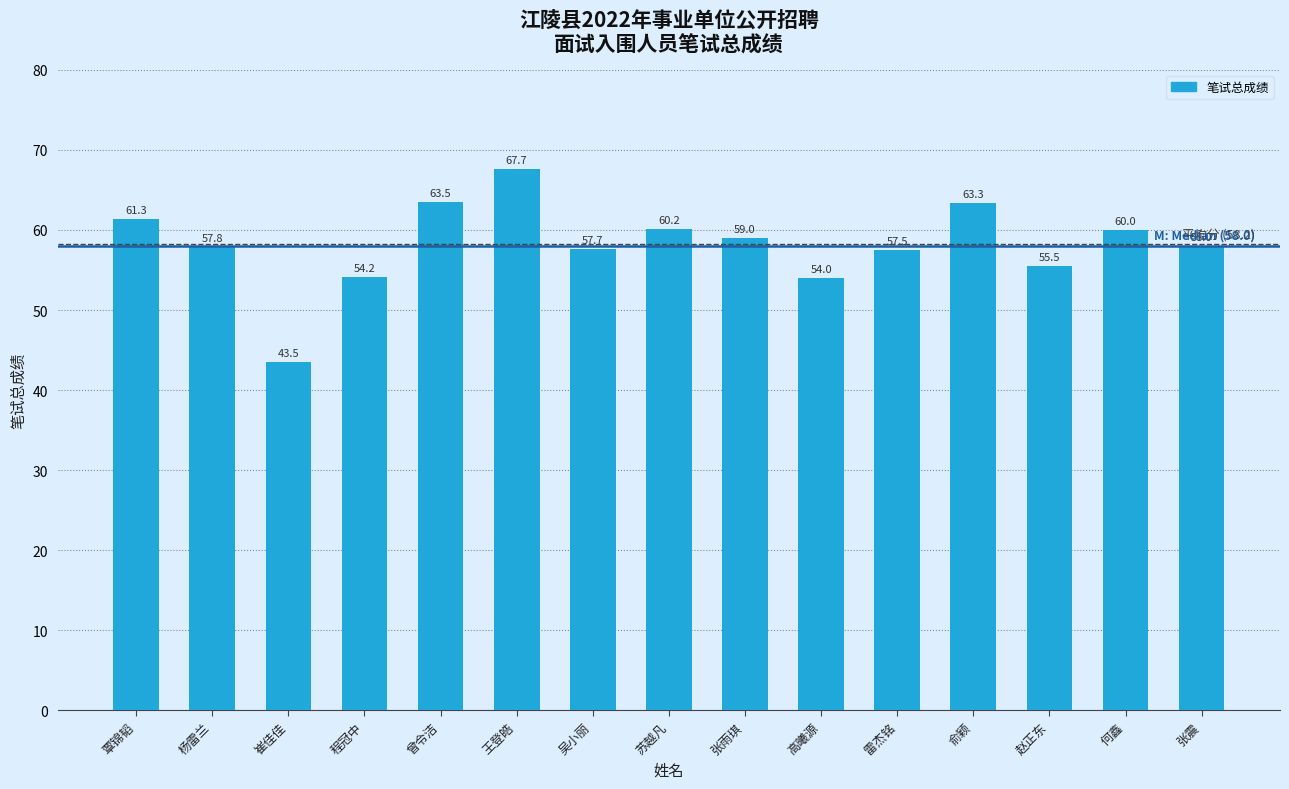

What is the difference between the second highest and second lowest values?

9.5